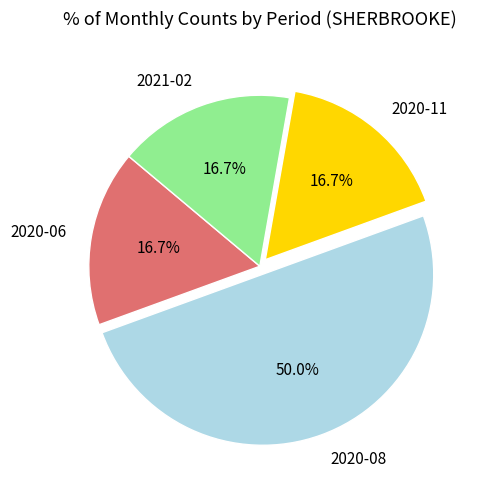

Does 2020-11 account for over 50% of the chart?

No